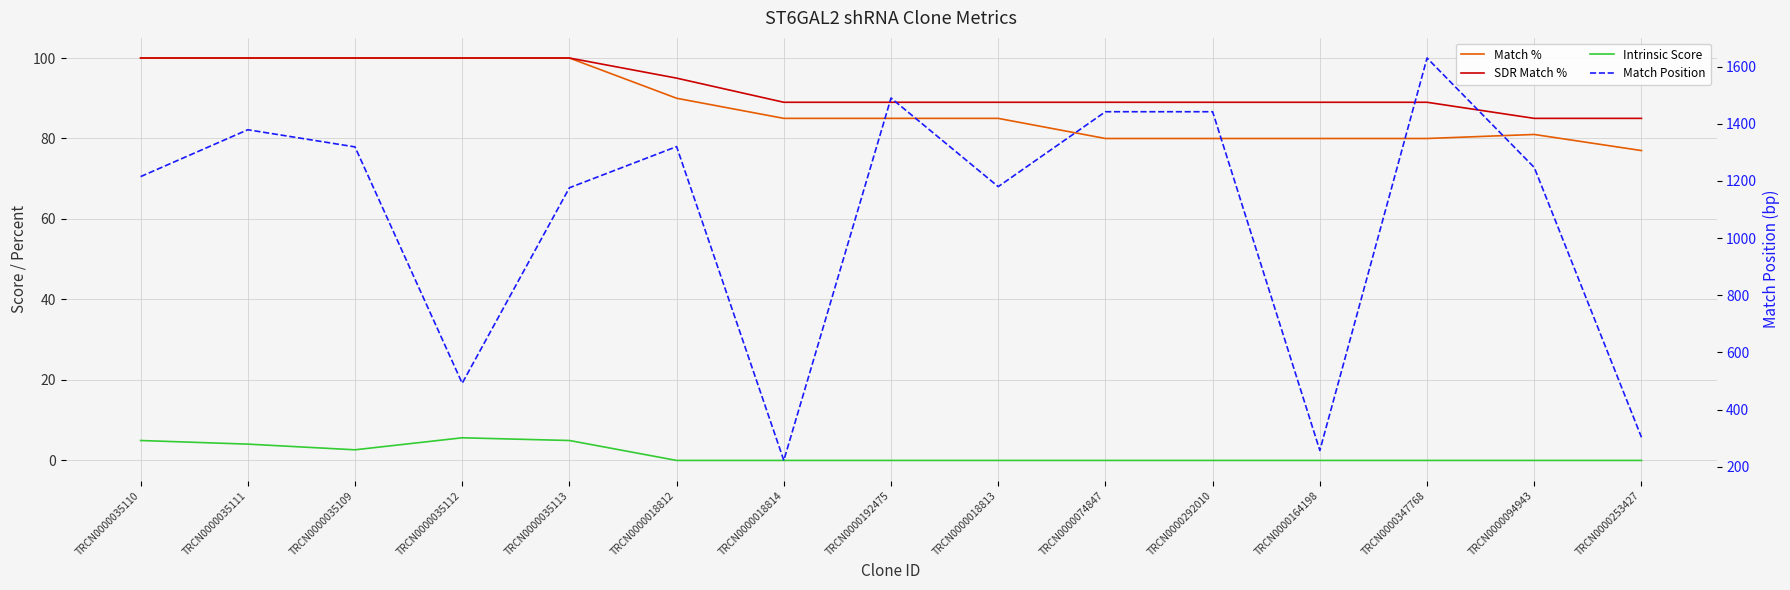

Which label corresponds to the smallest value in the chart?

TRCN0000018812